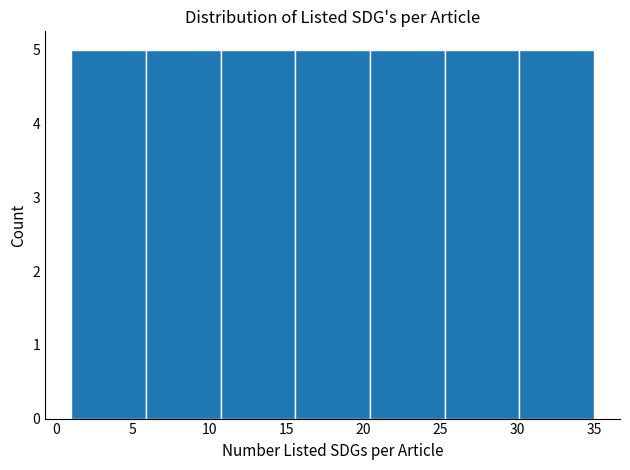

What is the height of the bar covering 1.0 to 6.0 on the x-axis? Neither the bar edges nor the heights are printed on the chart, so give them approximately, as read against the axes.

5